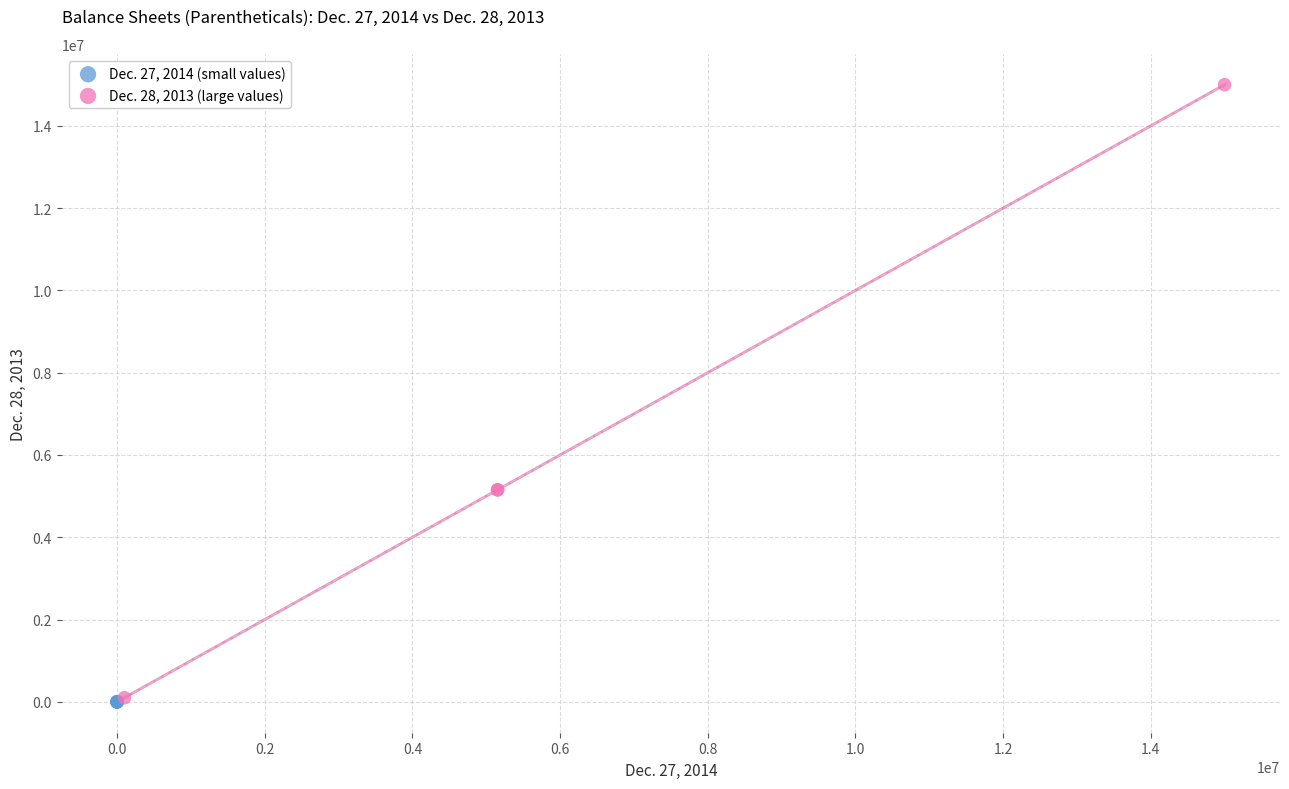

Which series reaches the maximum Y coordinate?

Dec. 28, 2013 (large values)